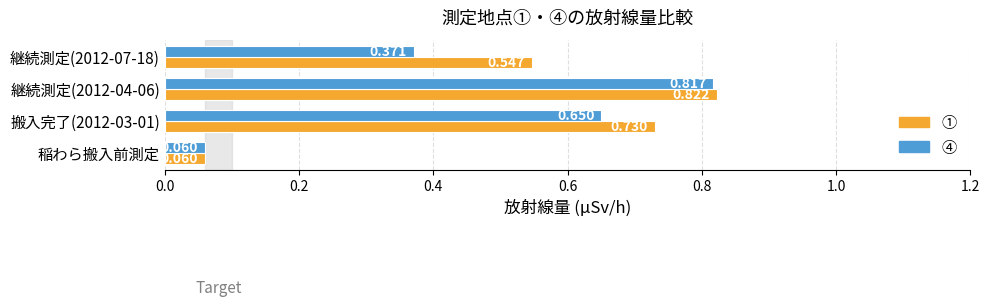

Which category has the highest value across all series?

継続測定(2012-04-06)